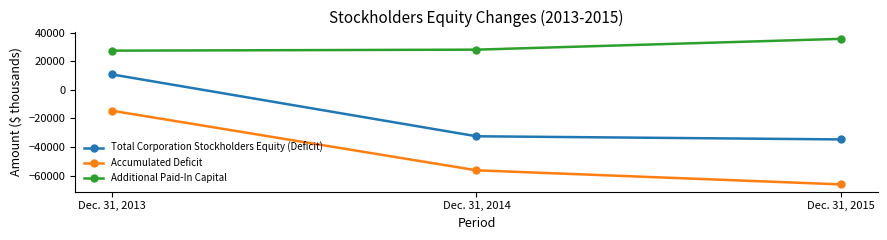

Reading left to right, list all the values displayed in this chart.

Total Corporation Stockholders Equity (Deficit): 10893	-32439	-34645
Accumulated Deficit: -14511	-56264	-66139
Additional Paid-In Capital: 27485	28185	35763